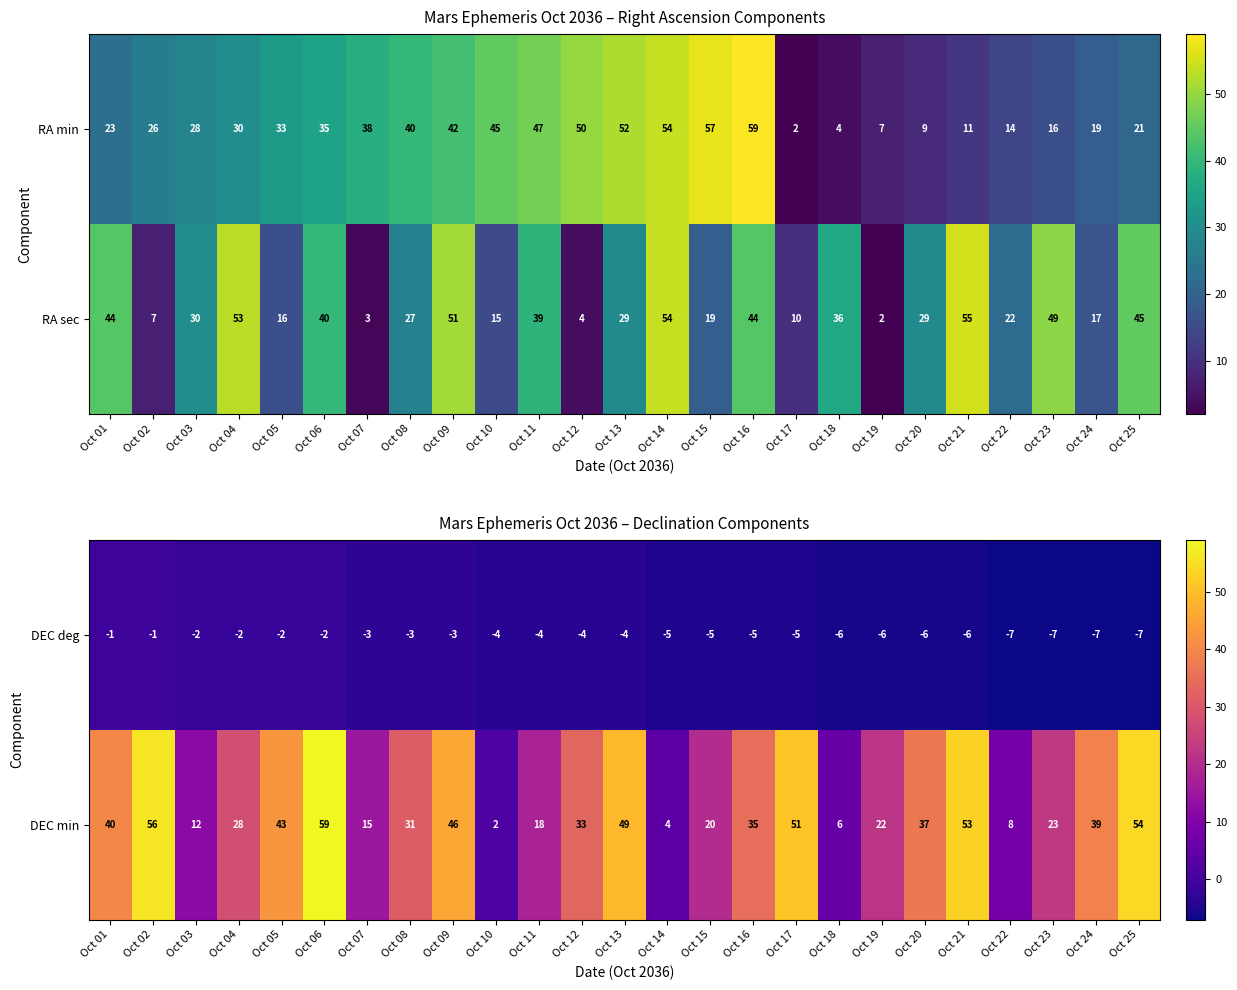

What is the difference between the maximum and minimum values in the DEC deg series?

6